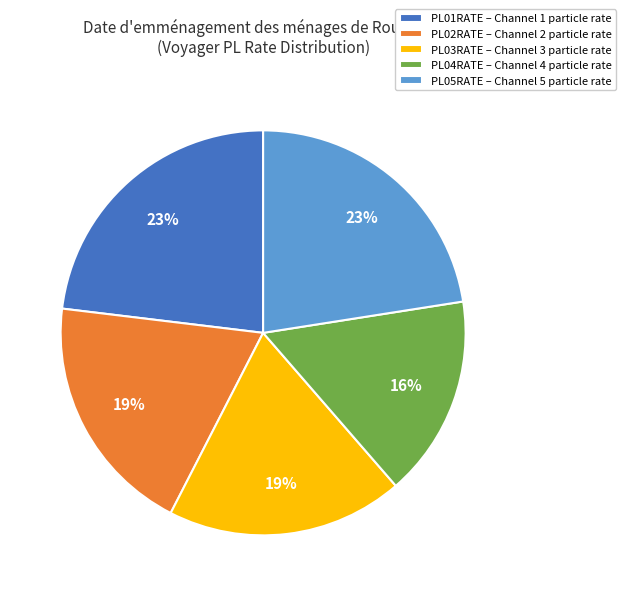

Is it true that PL03RATE – Channel 3 particle rate is 19% of the pie?

True